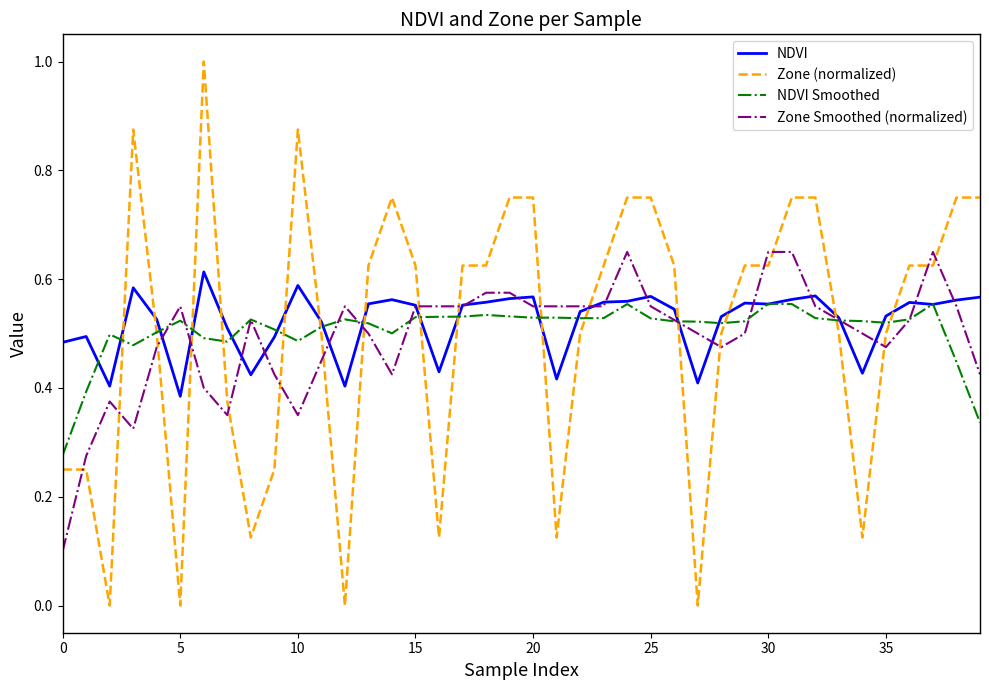

What is the maximum value shown in the chart?

1.0